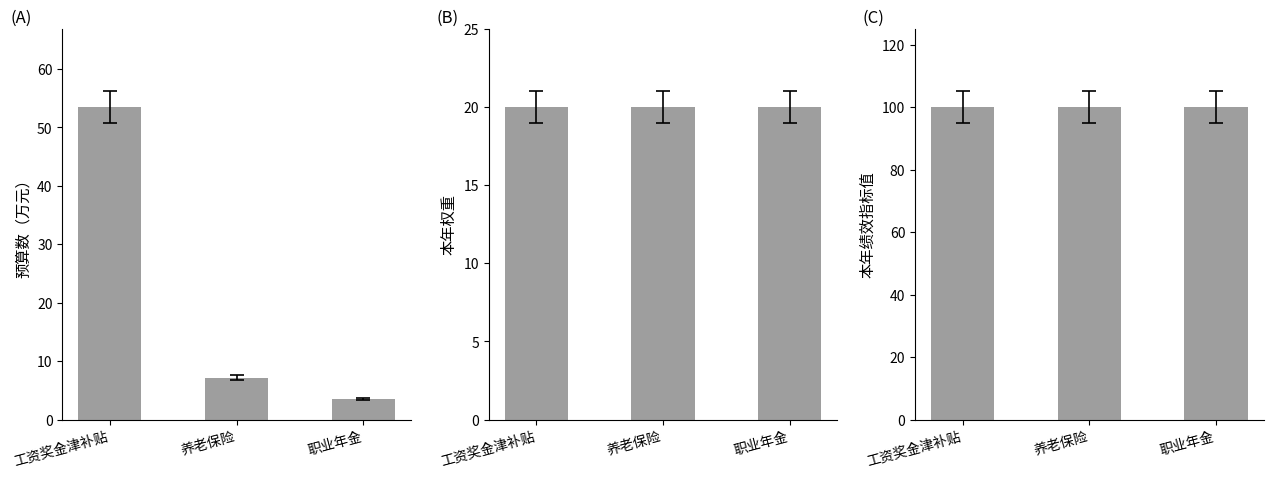

What is the minimum value shown in the chart?

3.6